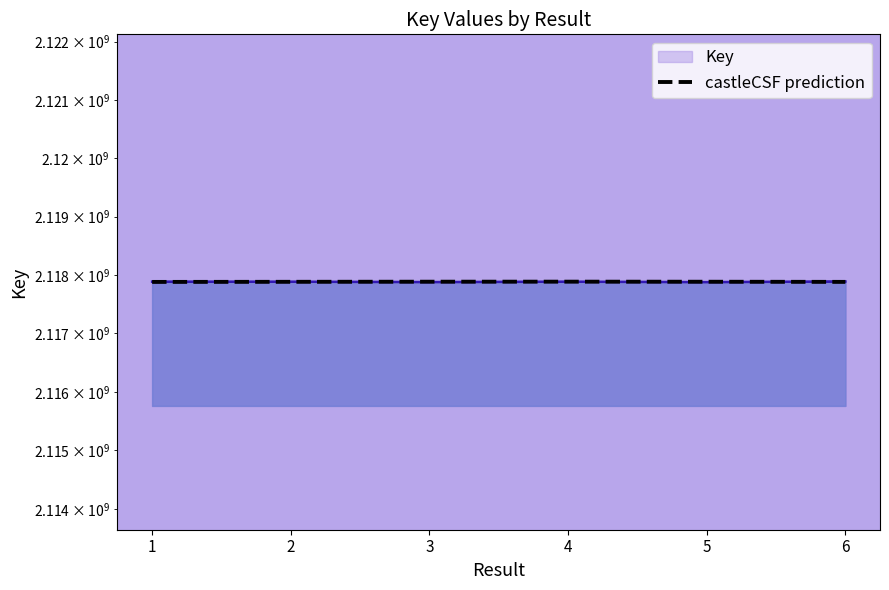

What is the value of the 6th point from the left?

2117882512.5